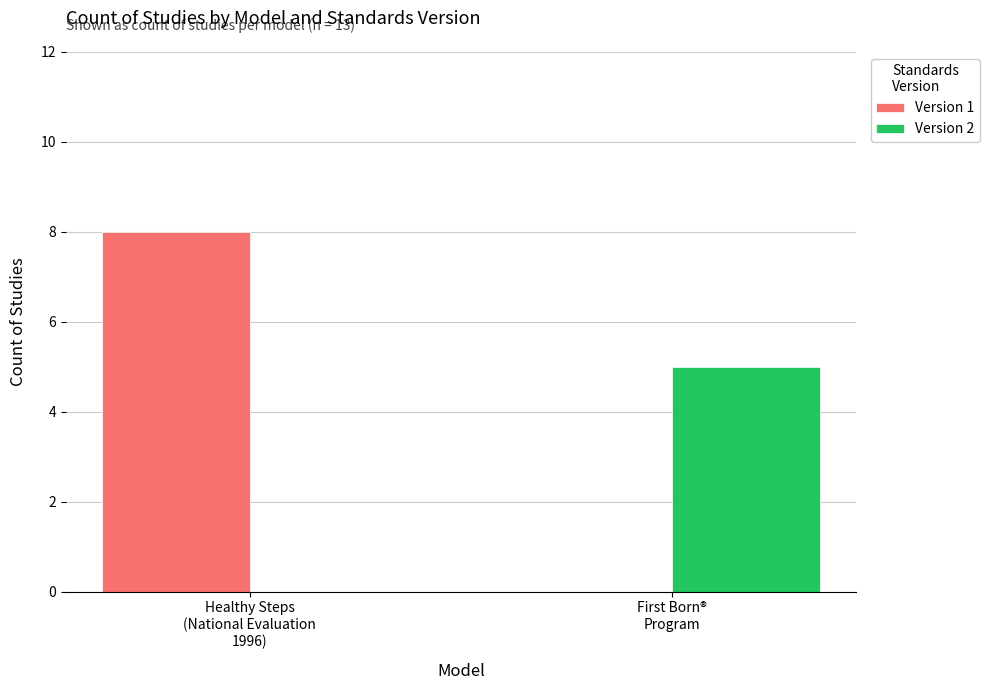

What is the sum of all Version 1 values?

8